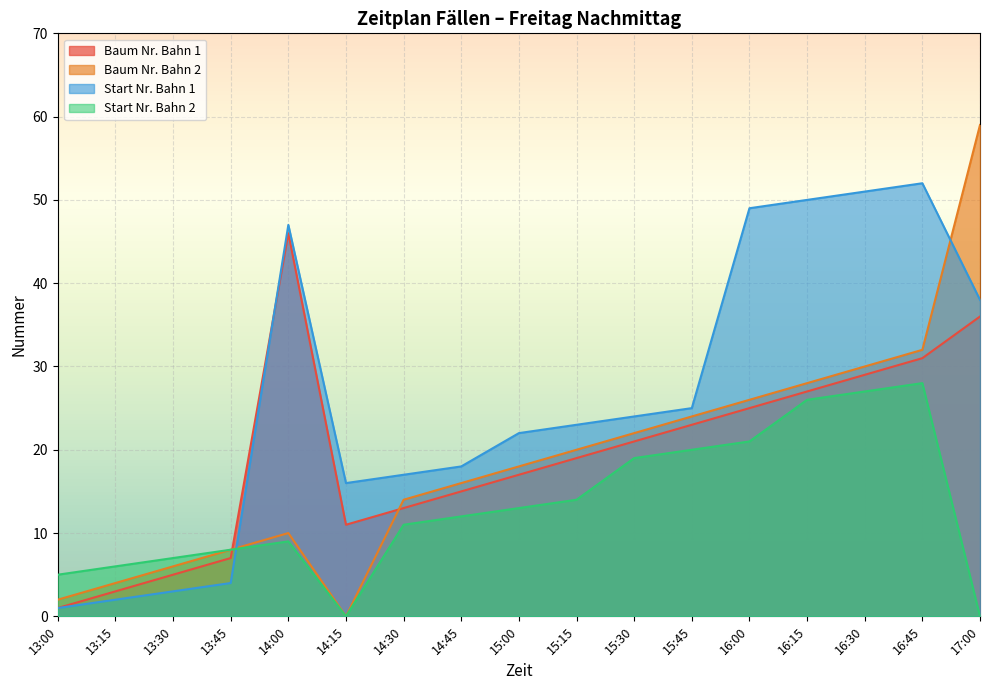

Reading left to right, transcribe all the data shown in this chart.

Baum Nr. Bahn 1: 1	3	5	7	46	11	13	15	17	19	21	23	25	27	29	31	36
Baum Nr. Bahn 2: 2	4	6	8	10	0	14	16	18	20	22	24	26	28	30	32	59
Start Nr. Bahn 1: 1	2	3	4	47	16	17	18	22	23	24	25	49	50	51	52	38
Start Nr. Bahn 2: 5	6	7	8	9	0	11	12	13	14	19	20	21	26	27	28	0